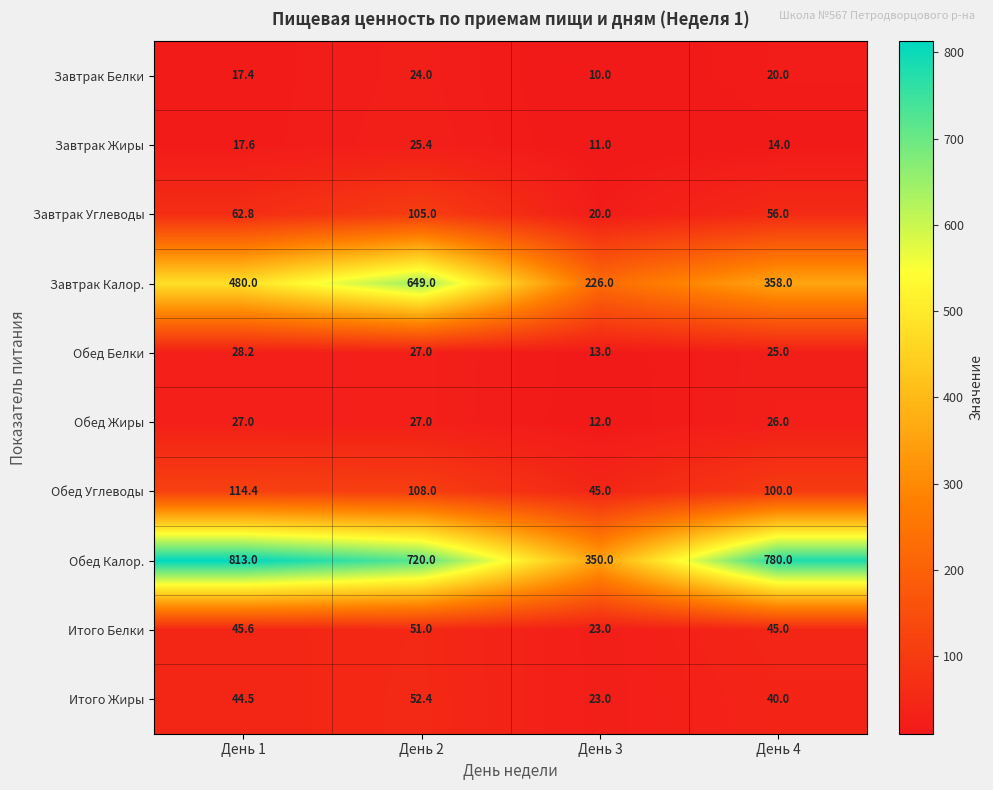

What is the smallest value displayed?

10.0